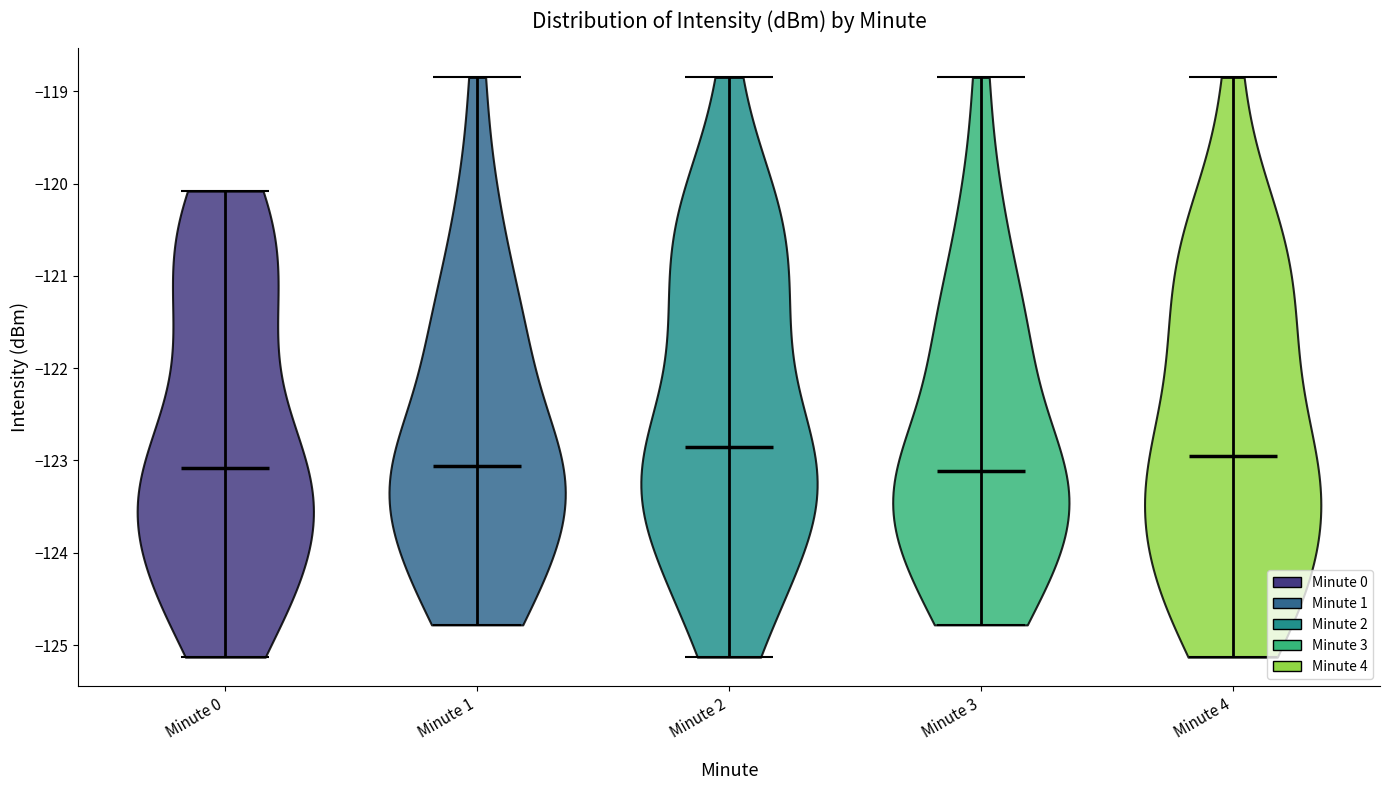

What is the highest point the violin for Minute 4 reaches on the y-axis? The values are not printed on the chart, so give them approximately, as read against the axis.

-118.9